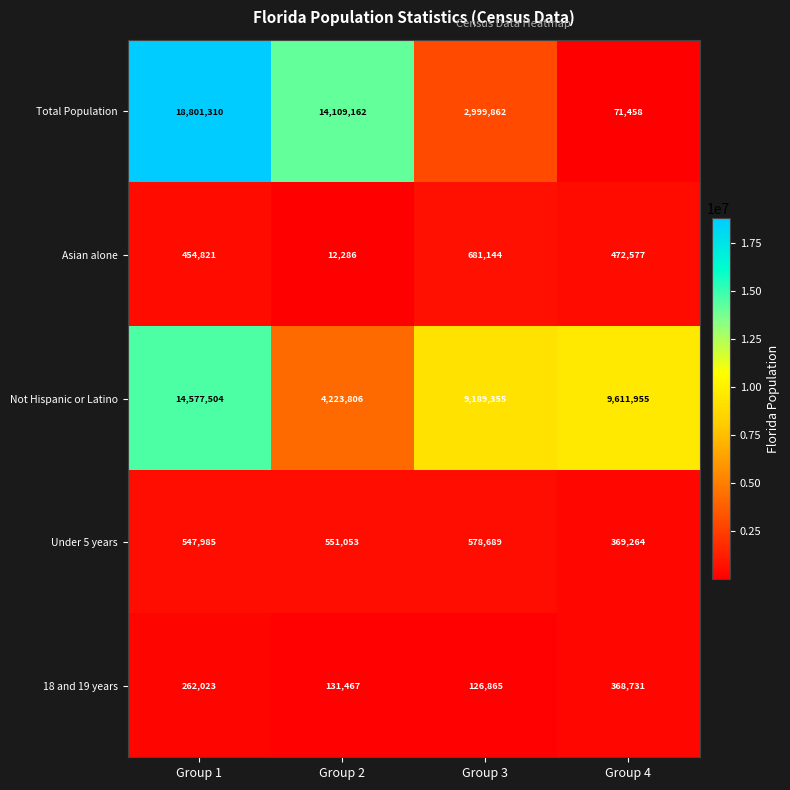

Which series has the widest spread of values?

Total Population